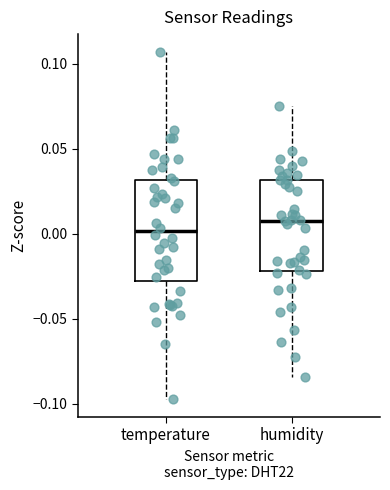

Where does the lower whisker of the box for temperature end on the y-axis? The values are not printed on the chart, so give them approximately, as read against the axis.

-0.100